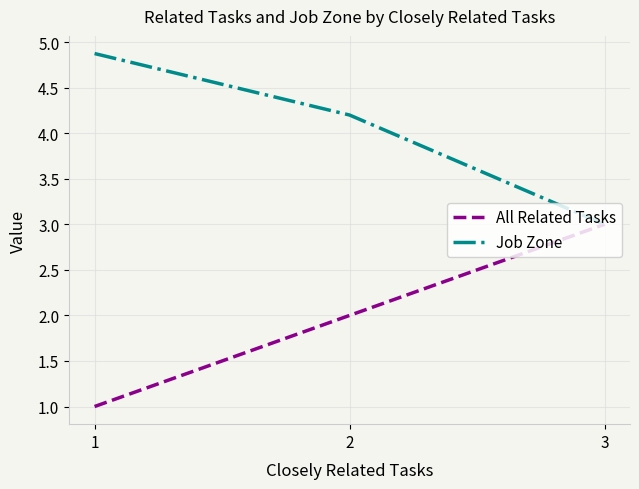

Reading left to right, list all the values displayed in this chart.

All Related Tasks: 1=1.0	2=2.0	3=3.0
Job Zone: 1=4.9	2=4.2	3=3.0